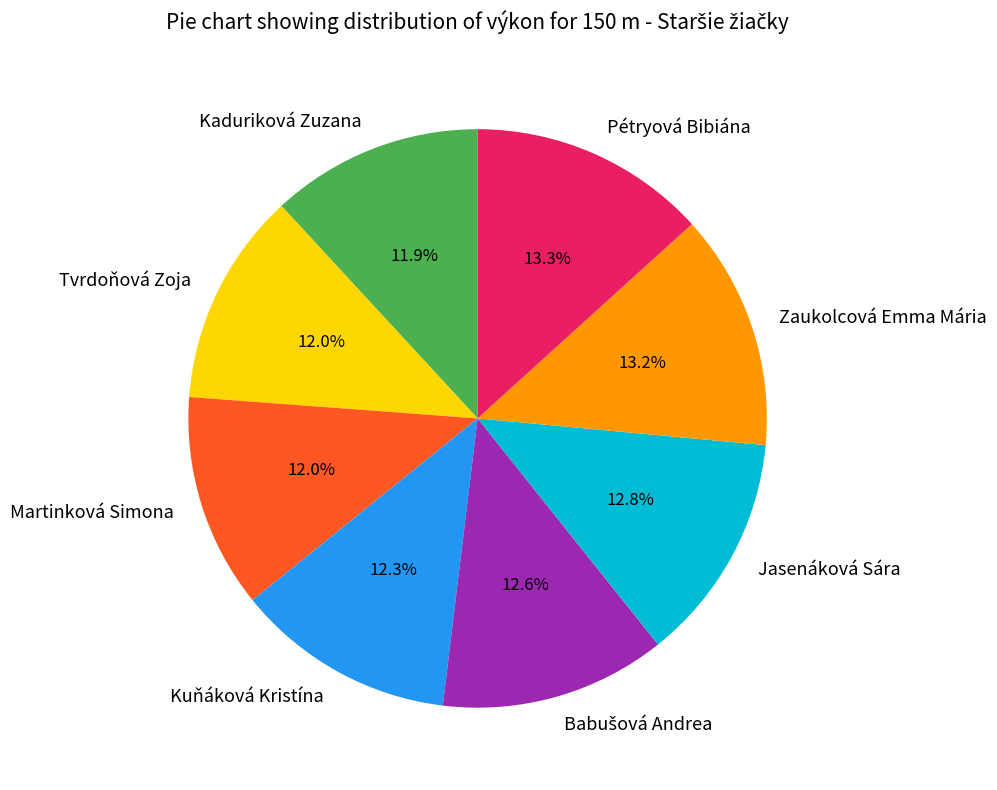

Combined, what portion of the pie is Kaduriková Zuzana and Martinková Simona?

23.9%